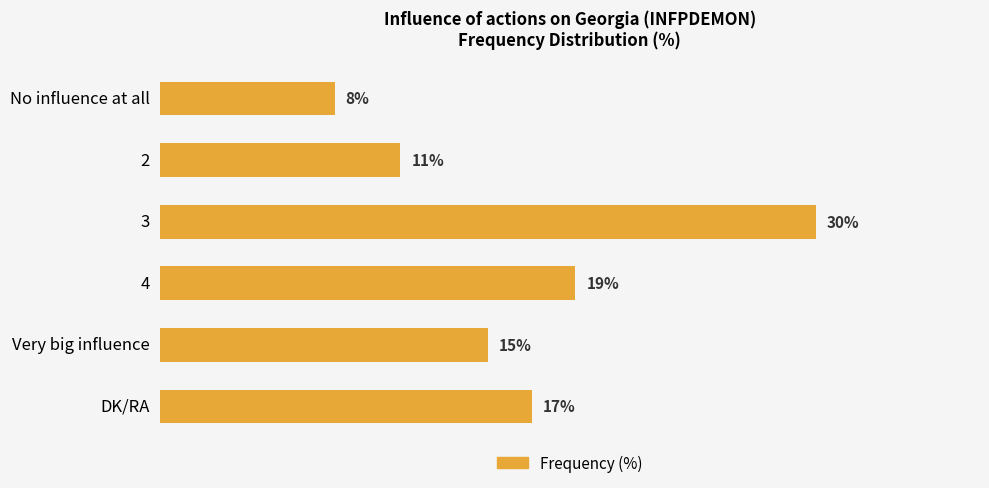

Are the bars horizontal?

Yes